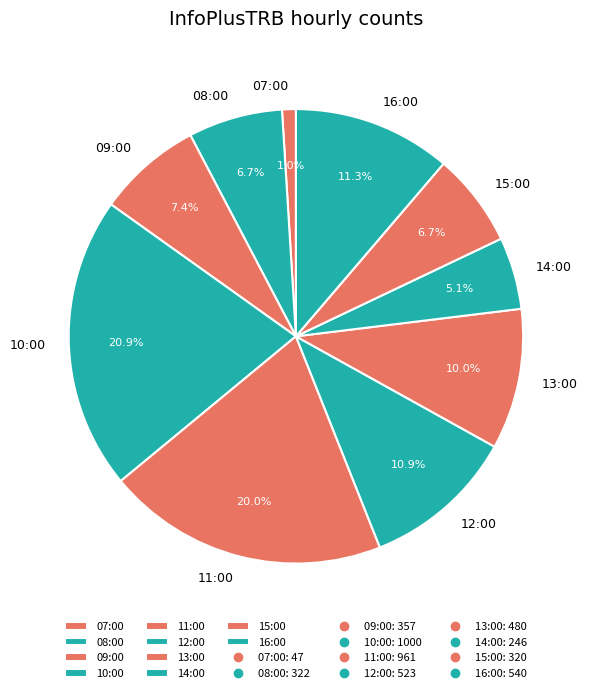

What is the total percentage of 14:00 and 13:00?

15.1%